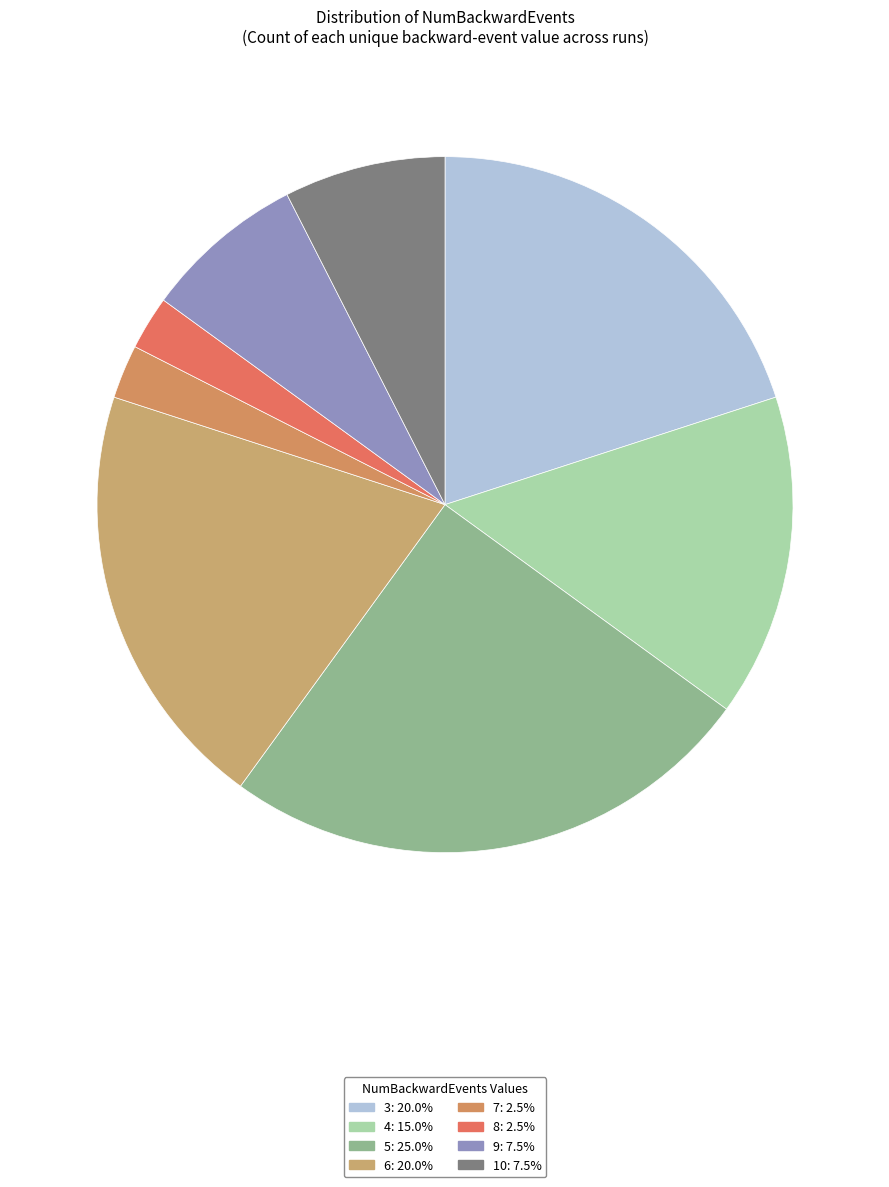

How many segments does this pie chart have?

8